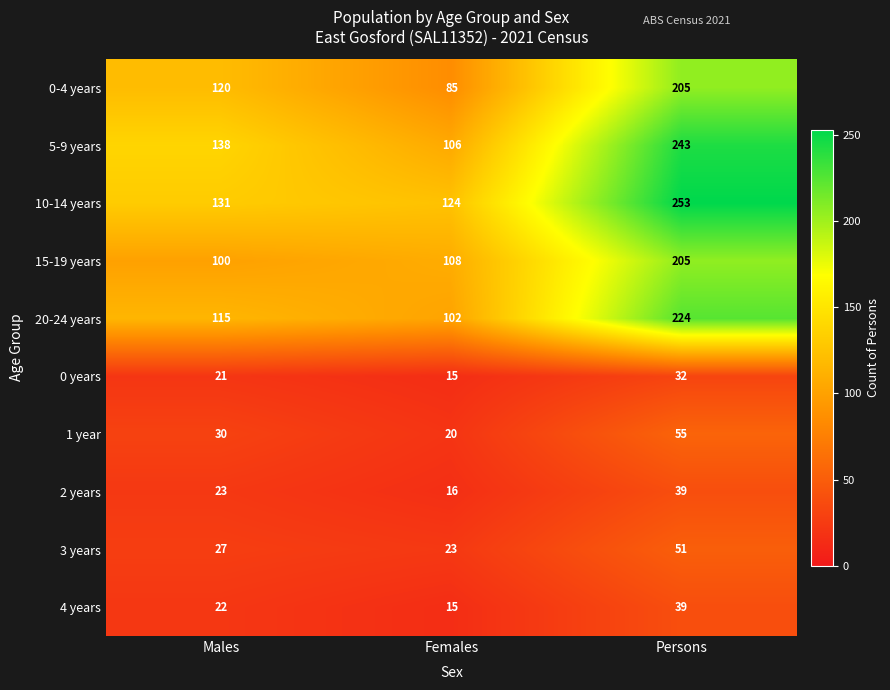

What is the average value of the 0-4 years series?

137